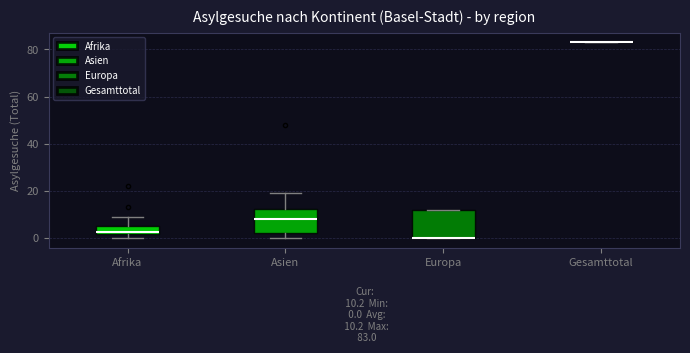

Which box is the tallest, from its lower edge to its upper edge?

Europa